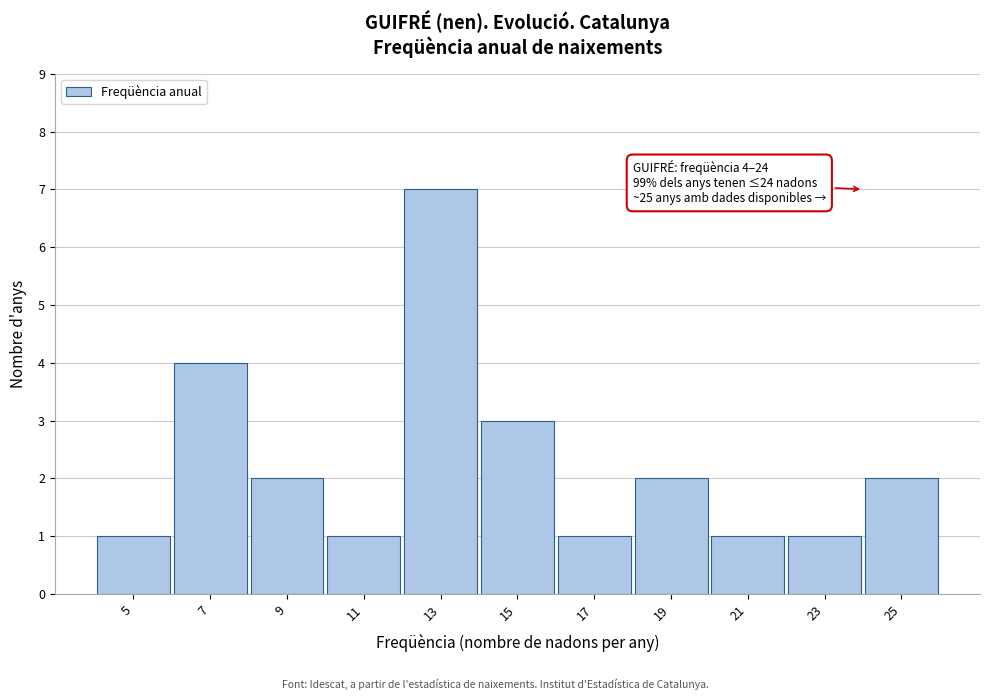

Which range on the x-axis has the tallest bar?

12 to 14